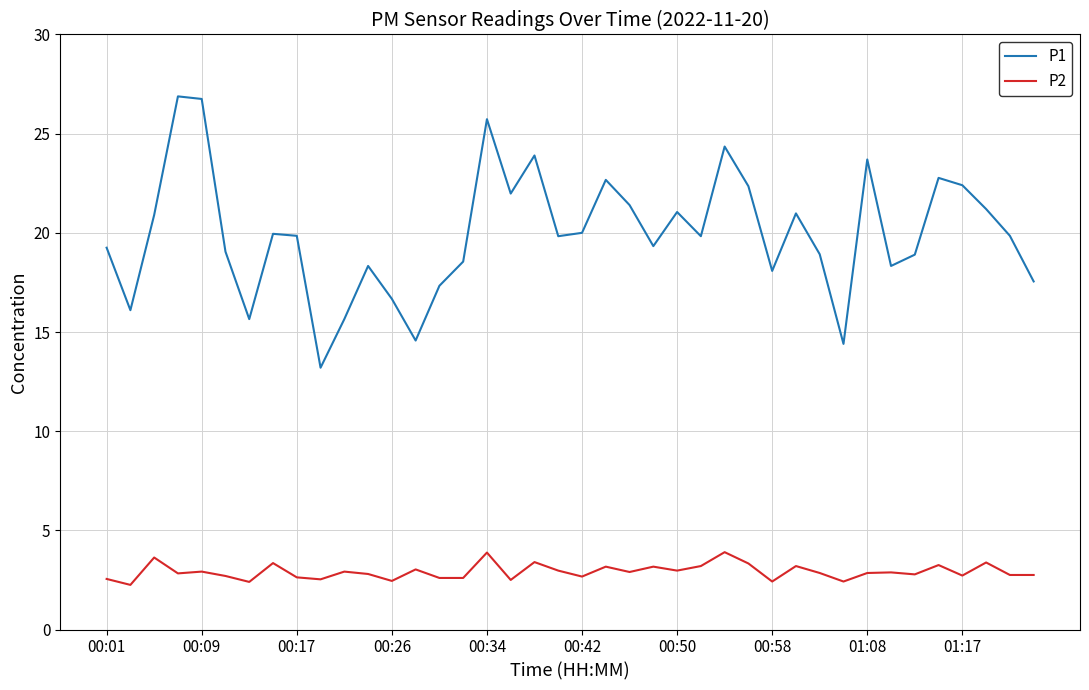

True or false: P2 and P1 intersect in this chart.

False